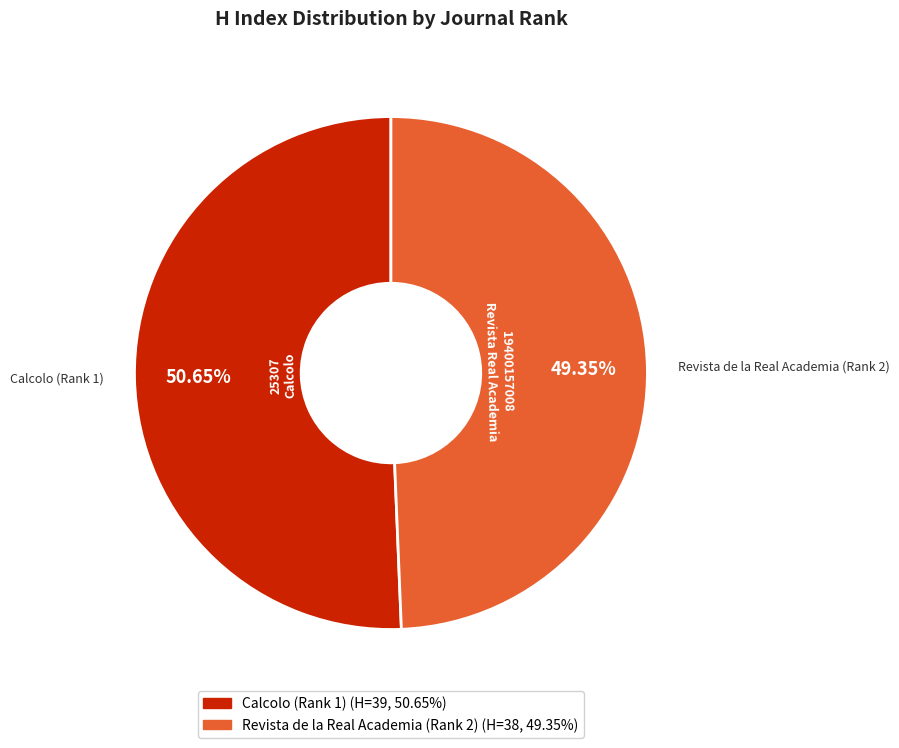

Rank the categories by value from lowest to highest.

Revista de la Real Academia (Rank 2), Calcolo (Rank 1)